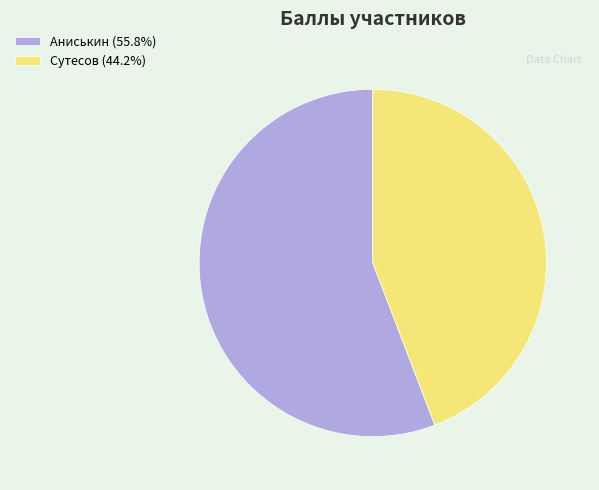

Rank the categories by value from lowest to highest.

Сутесов, Аниськин